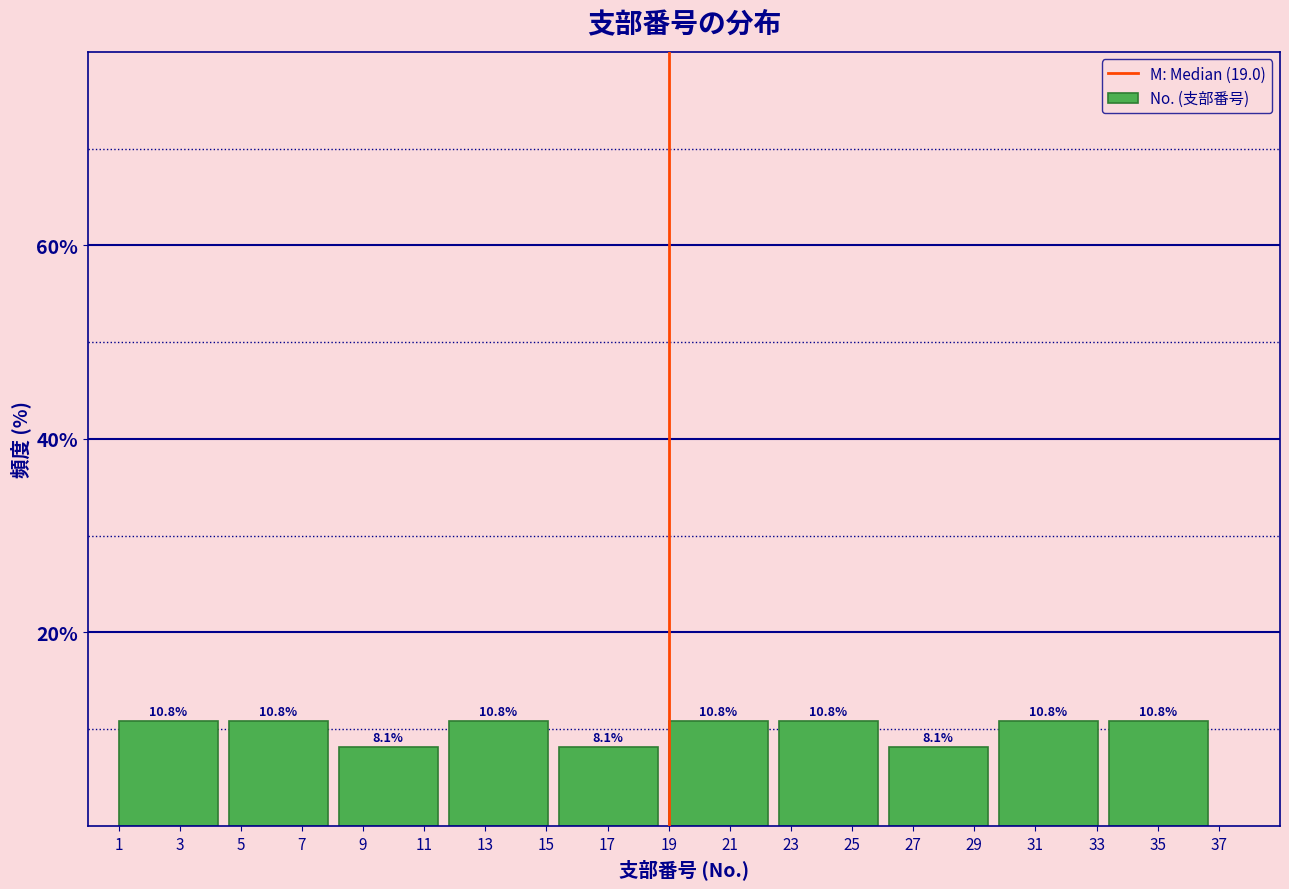

What is the height of the bar covering 15.4 to 19.0 on the x-axis?

8.1